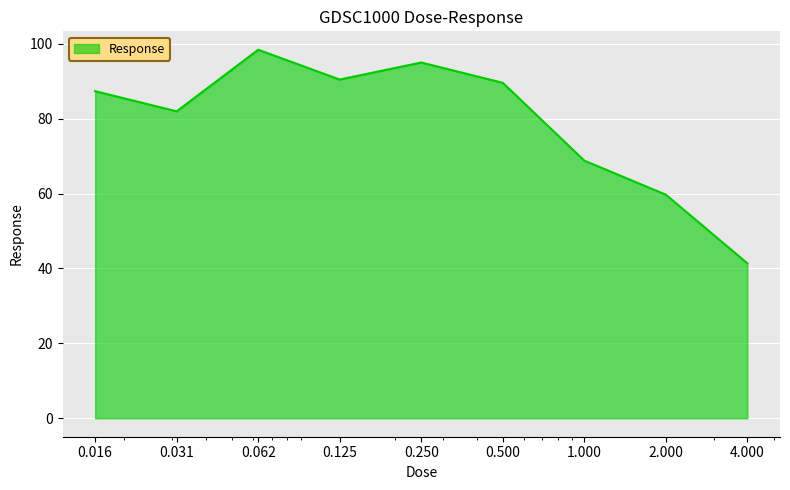

What is the smallest value displayed?

41.4